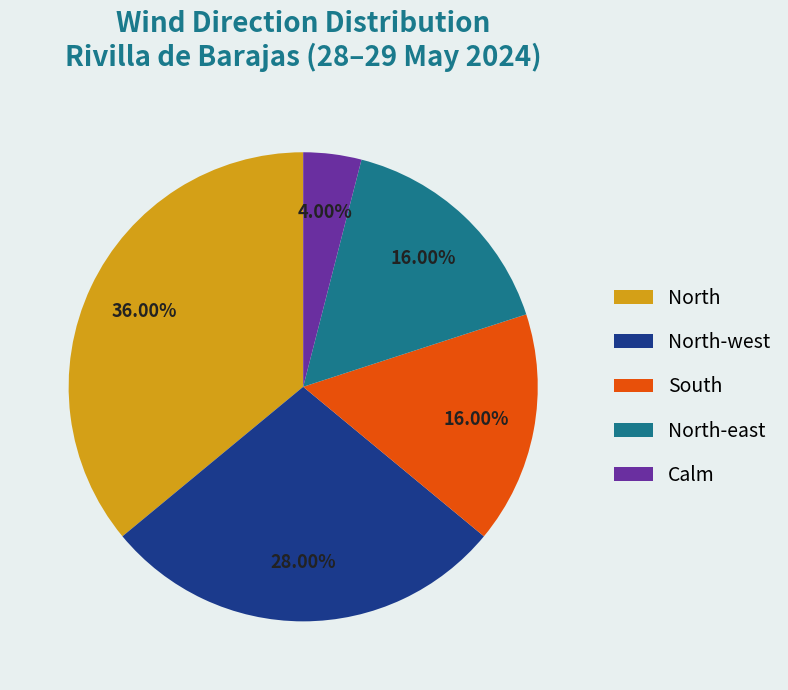

Is there any slice that represents more than half of the pie?

No